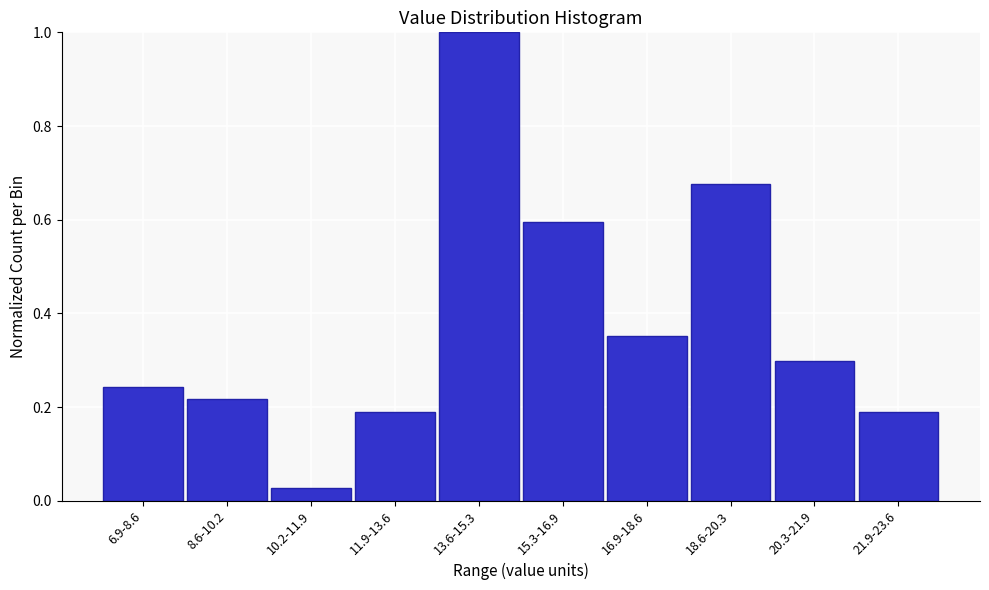

What is the greatest value displayed?

1.0